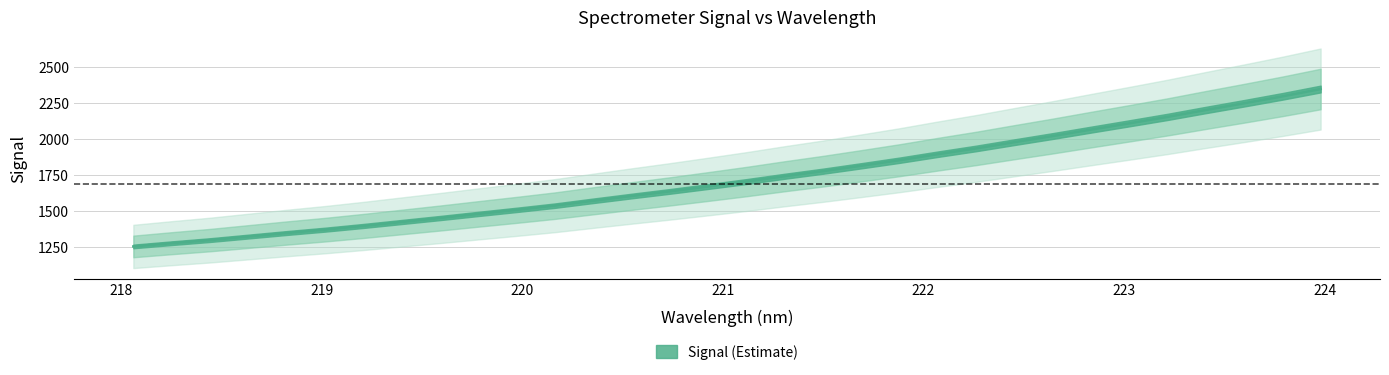

True or false: the data shows 789.0 at 220.9264.

False